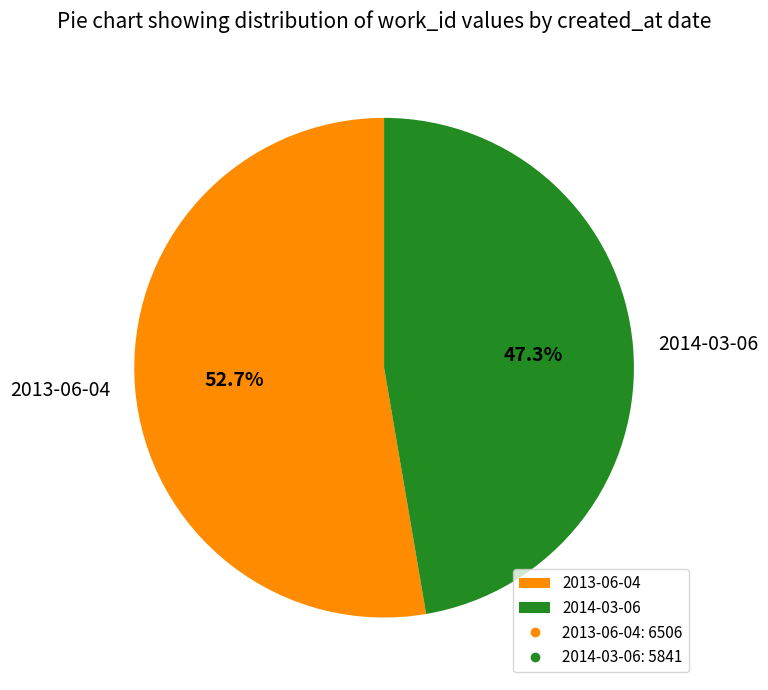

What percentage do 2014-03-06 and 2013-06-04 together represent?

100.0%